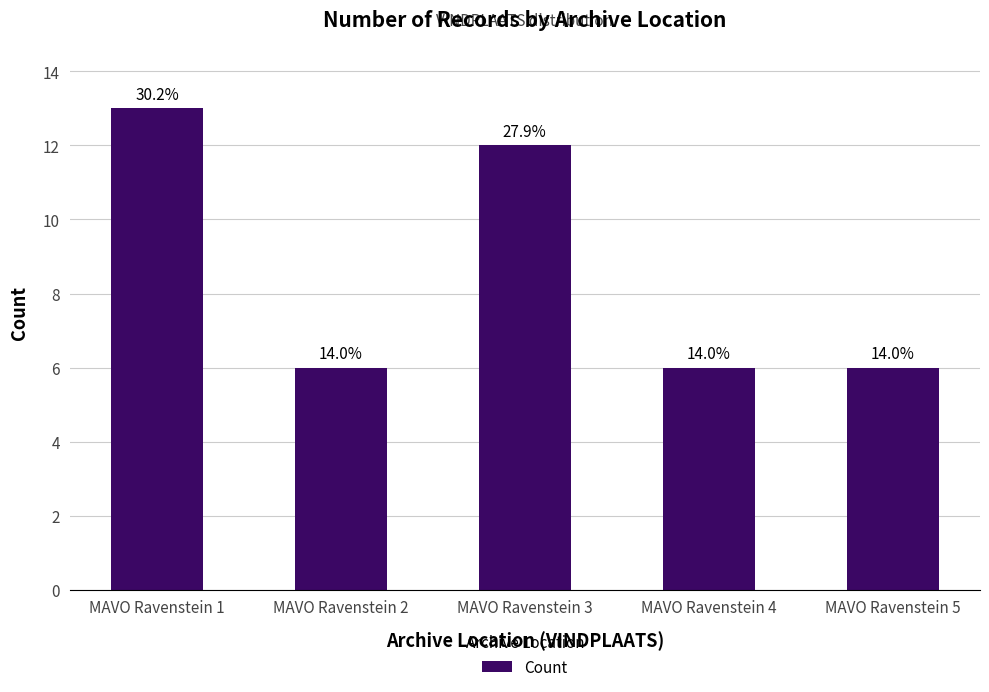

True or false: the data shows 6 at MAVO Ravenstein 2.

True